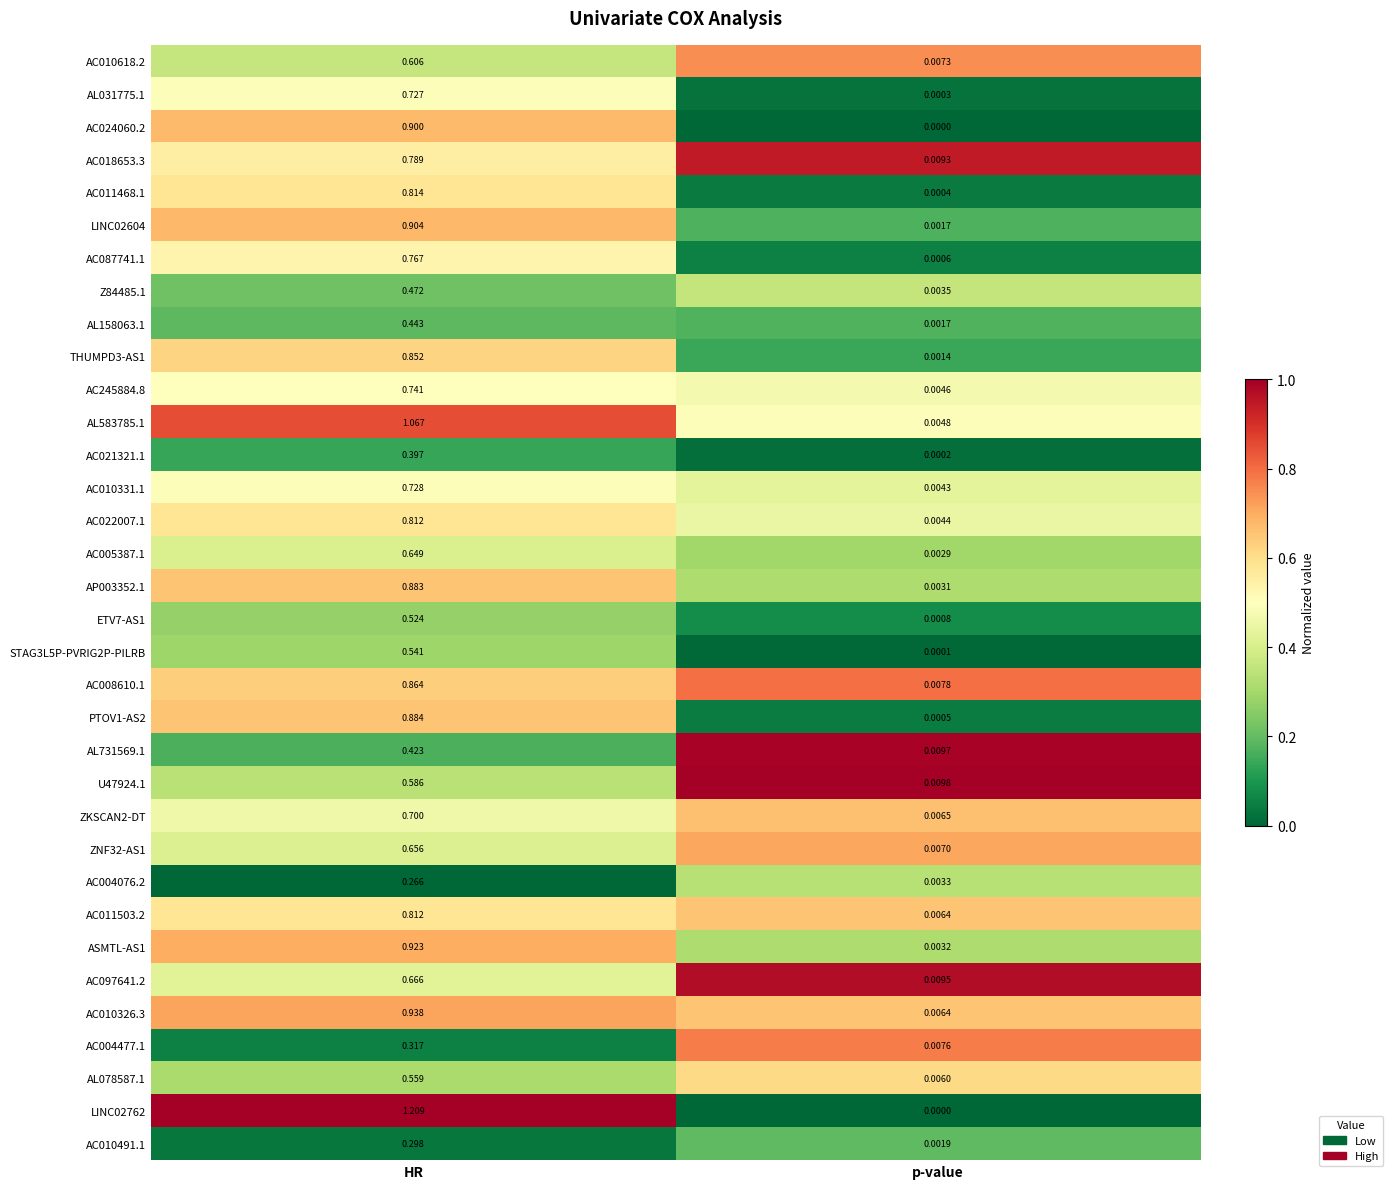

Which category has the lowest value in the AC004477.1 series?

p-value